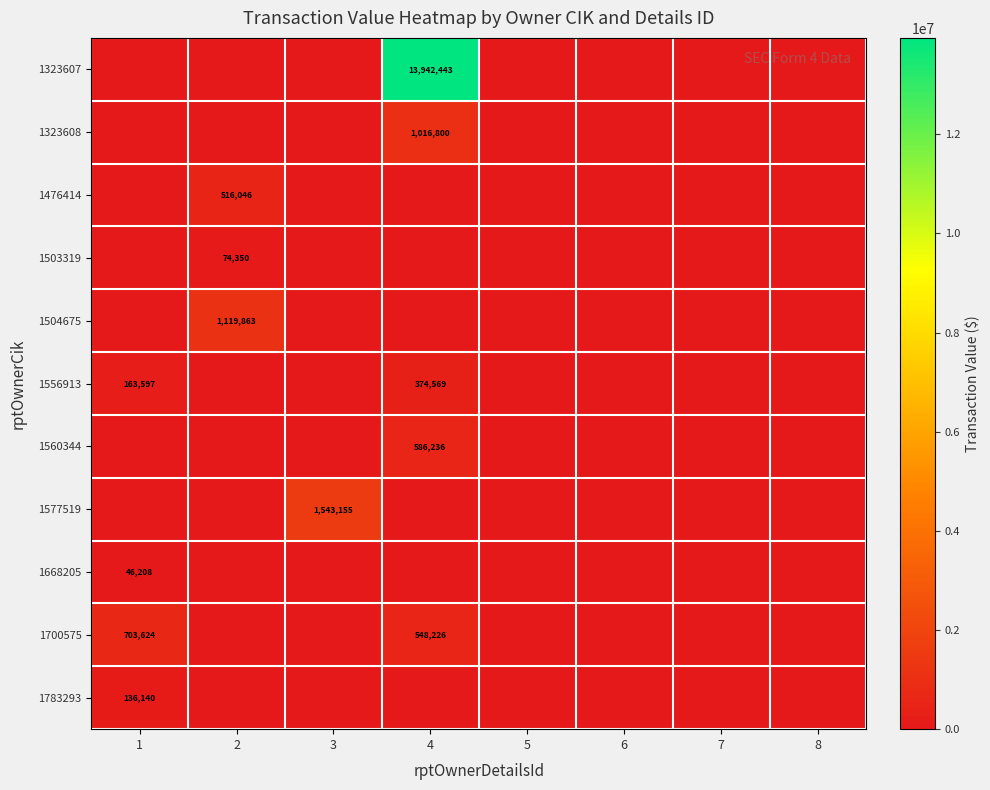

The value of 1323608 at 4 is 1016800. True or false?

True